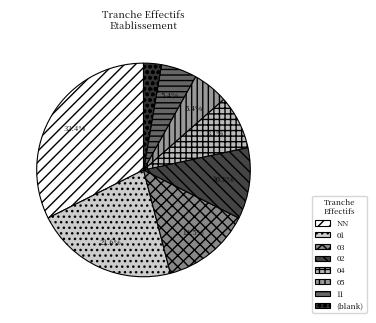

To the nearest percent, what is the difference between the NN and 03 slice percentages?

19%